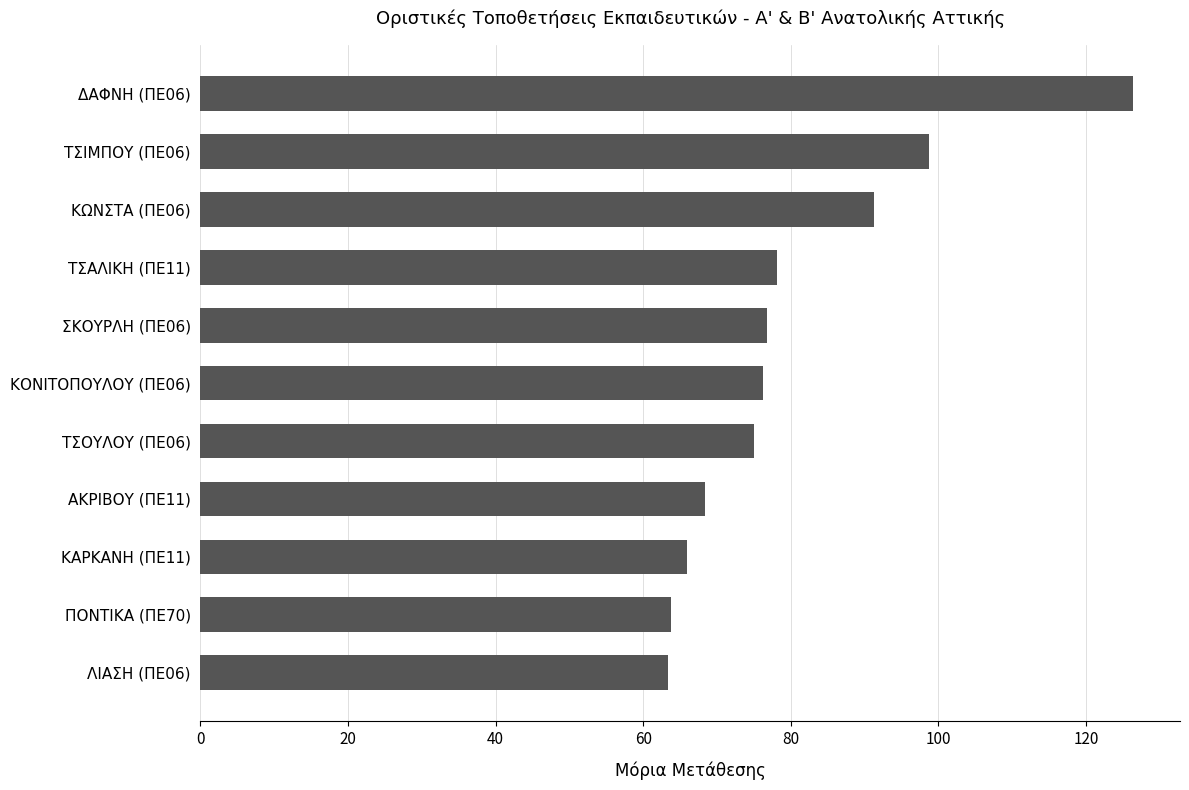

Is it true that the value at ΣΚΟΥΡΛΗ (ΠΕ06) is 16.5?

False